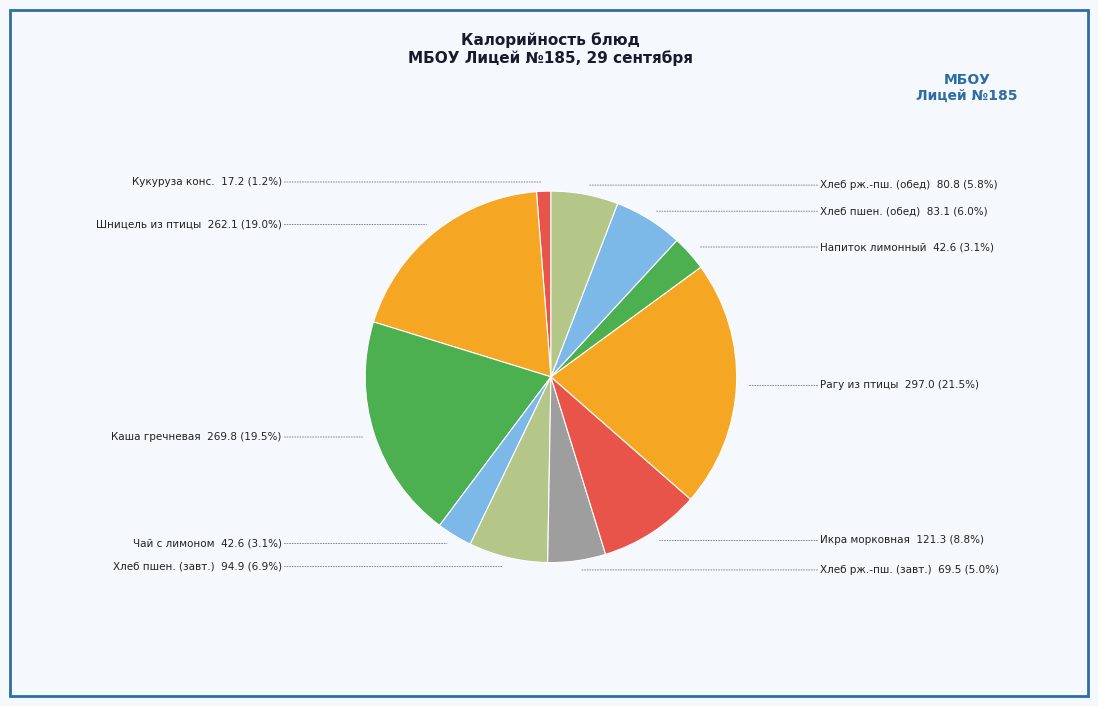

What is the largest slice in the pie chart?

Рагу из птицы